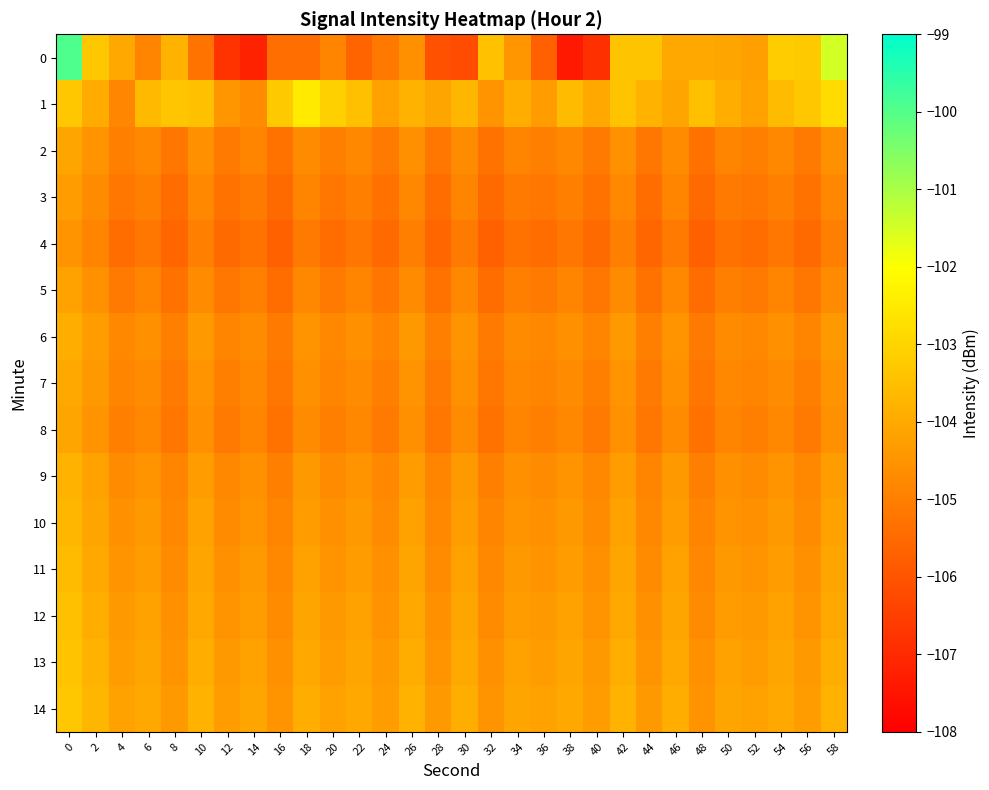

What is the spread (max minus min) of values at 56?

2.2